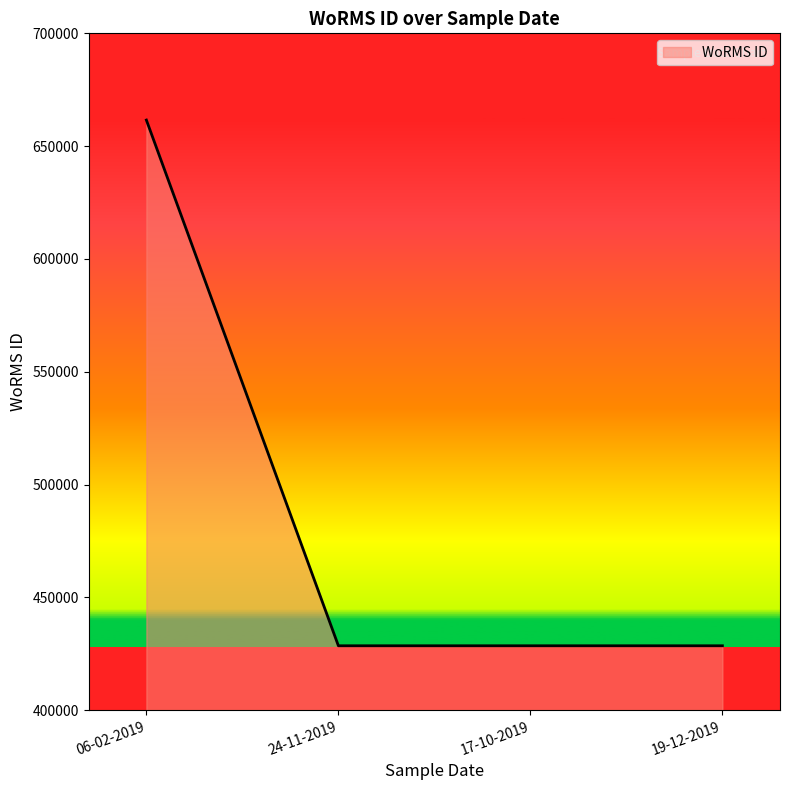

The value at 06-02-2019 is 661559. True or false?

True